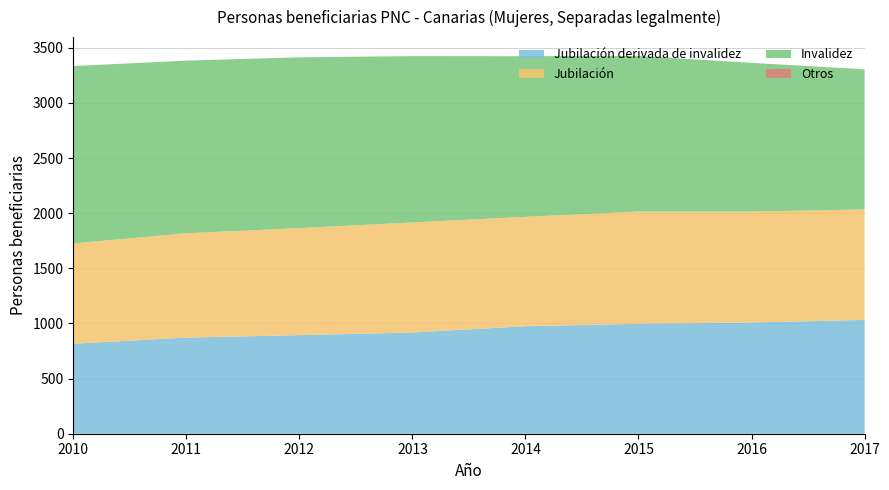

Reading left to right, extract all data points from this chart.

Jubilación derivada de invalidez: 816	872	894	918	975	997	1009	1032
Jubilación: 910	946	971	998	992	1018	1006	1002
Invalidez: 1609	1566	1549	1509	1457	1411	1349	1271
Total jubilación: 1726	1818	1865	1916	1967	2015	2015	2034
Total: 3335	3384	3414	3425	3424	3426	3364	3305